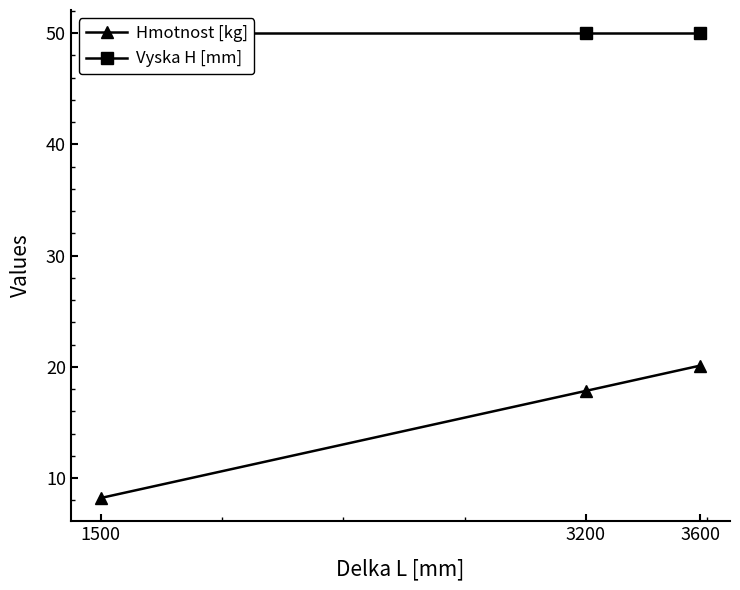

Is it true that Hmotnost [kg] equals 20.1 at 3600?

True